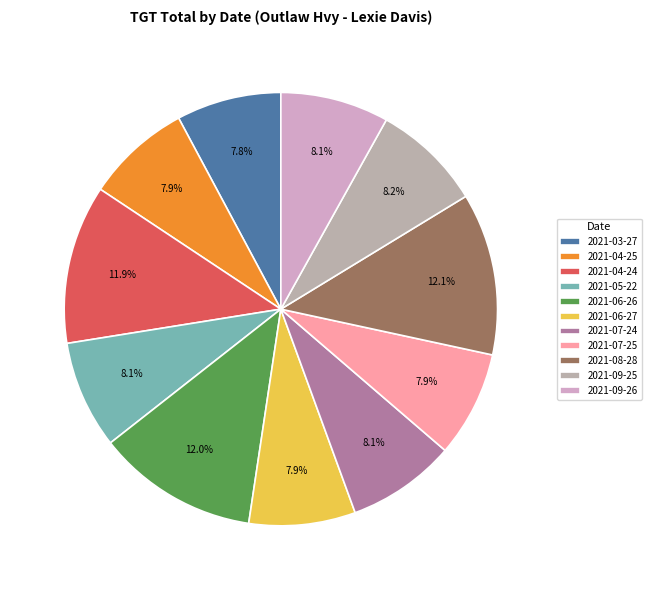

Count the number of slices in the pie.

11